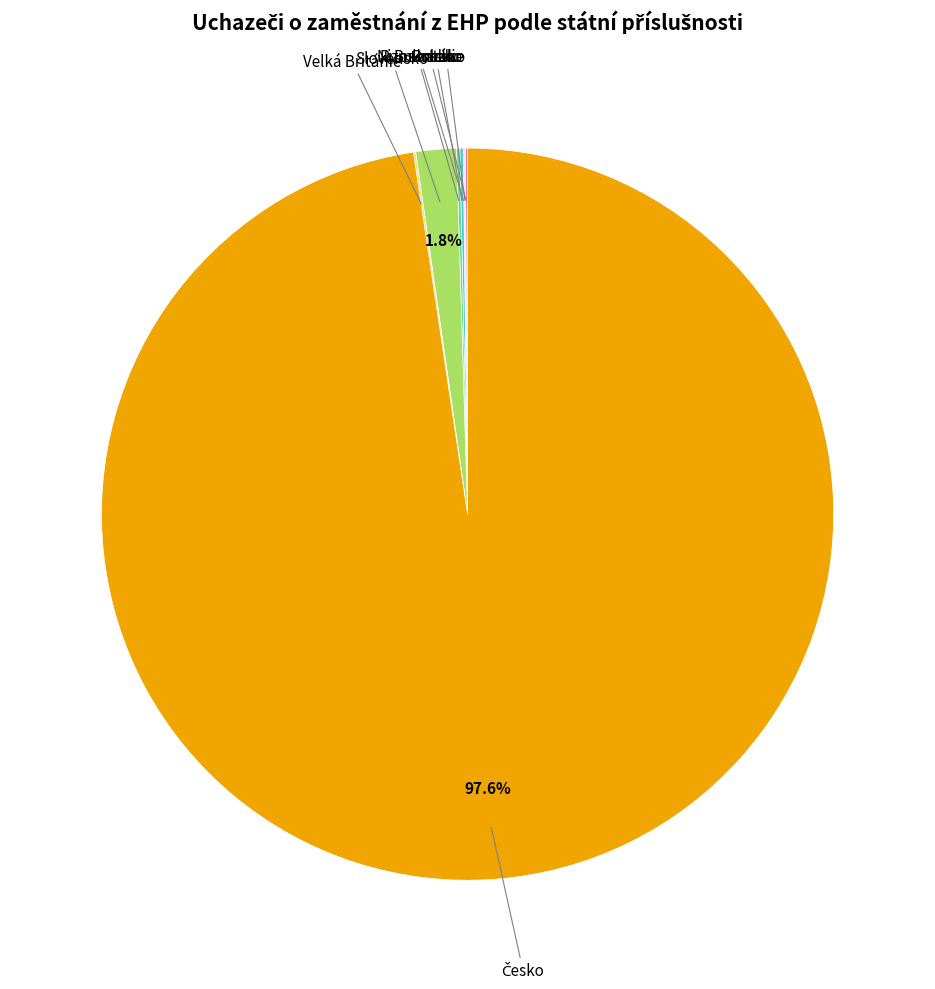

Is there any slice that represents more than half of the pie?

Yes